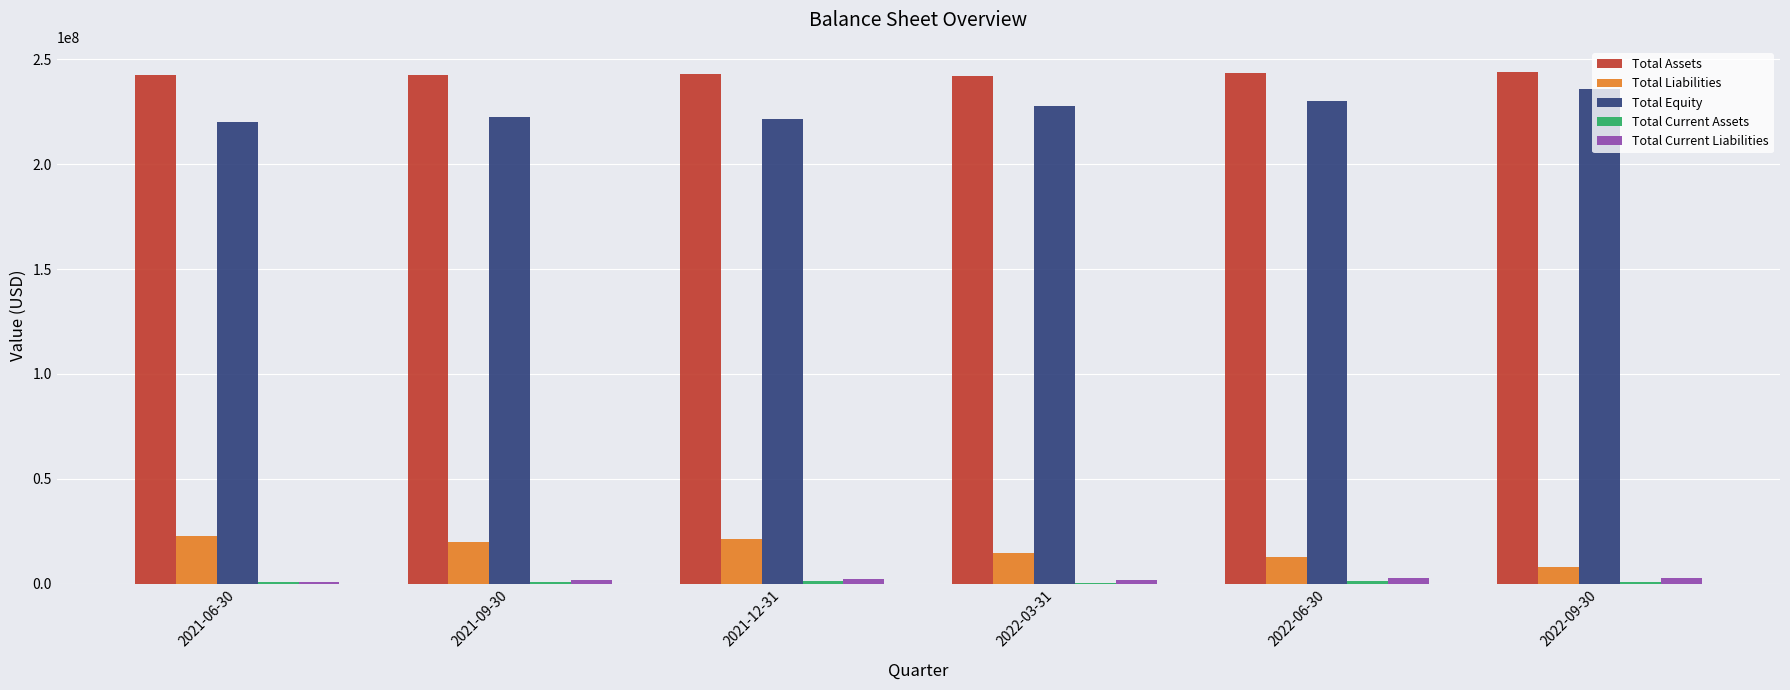

Are the bars grouped side by side (vs. stacked)?

Yes